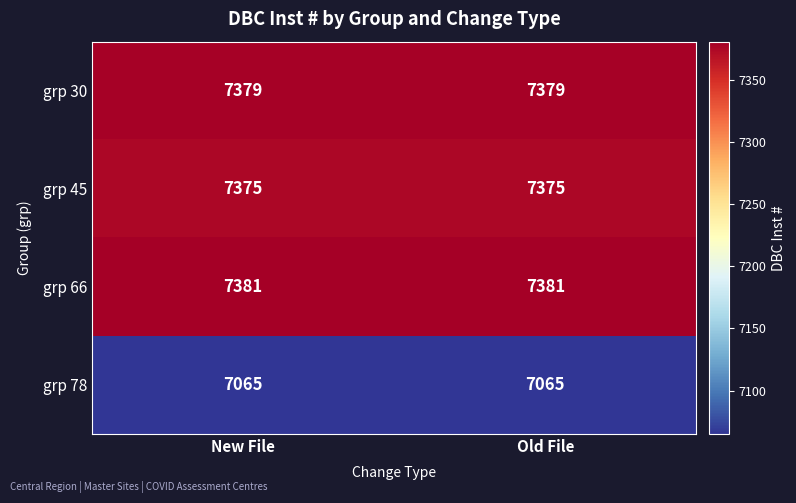

Reading right to left, extract all data points from this chart.

grp 30: 7379	7379
grp 45: 7375	7375
grp 66: 7381	7381
grp 78: 7065	7065